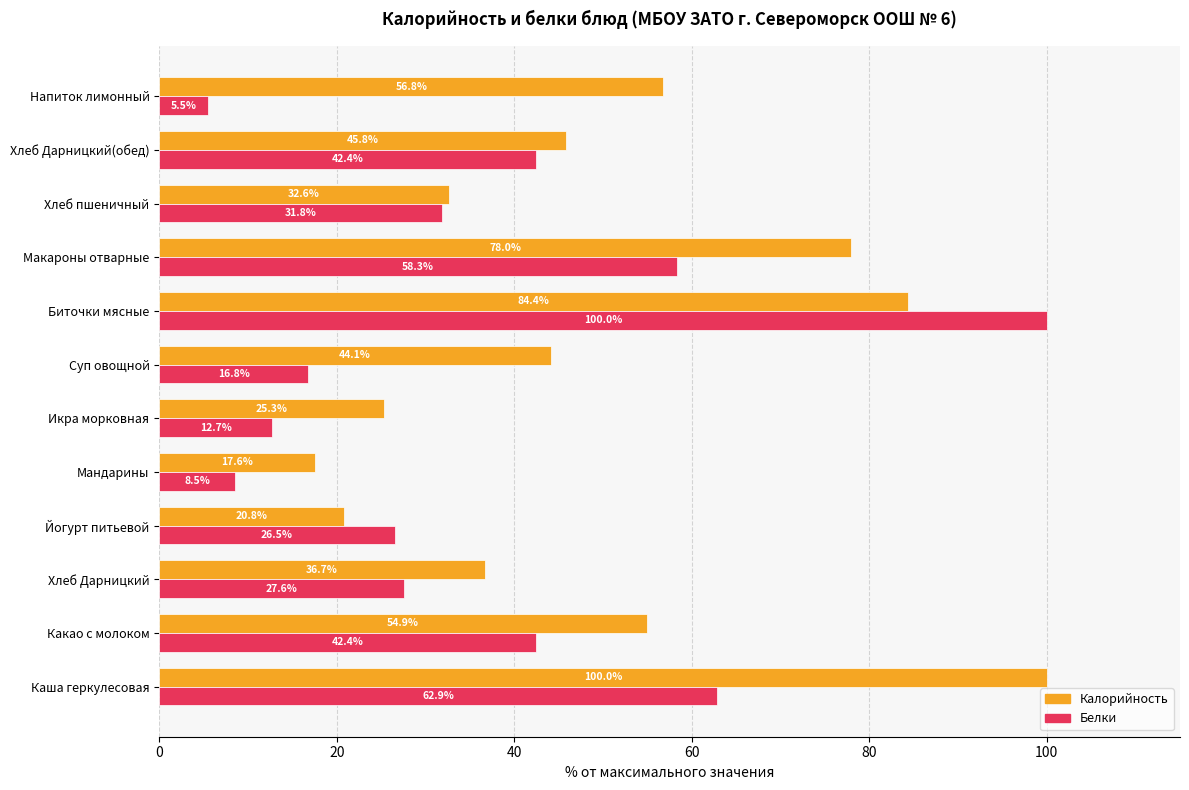

List the series in order of their overall mean, lowest first.

Белки, Калорийность